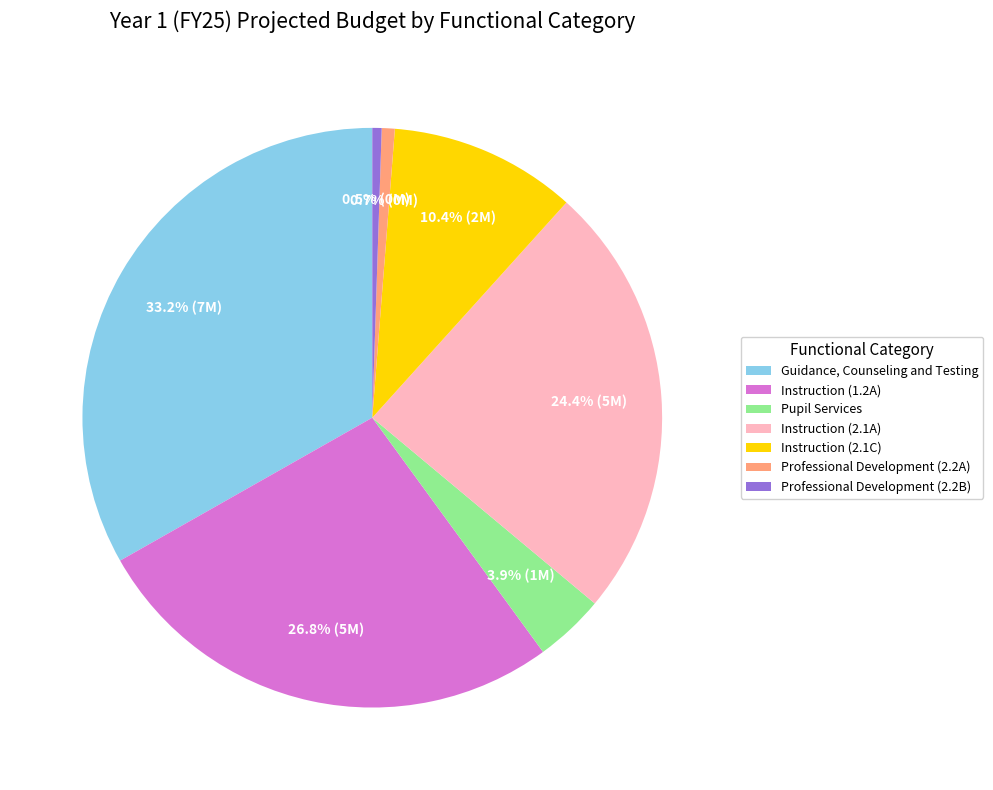

Is Professional Development (2.2A) the majority of the pie?

No